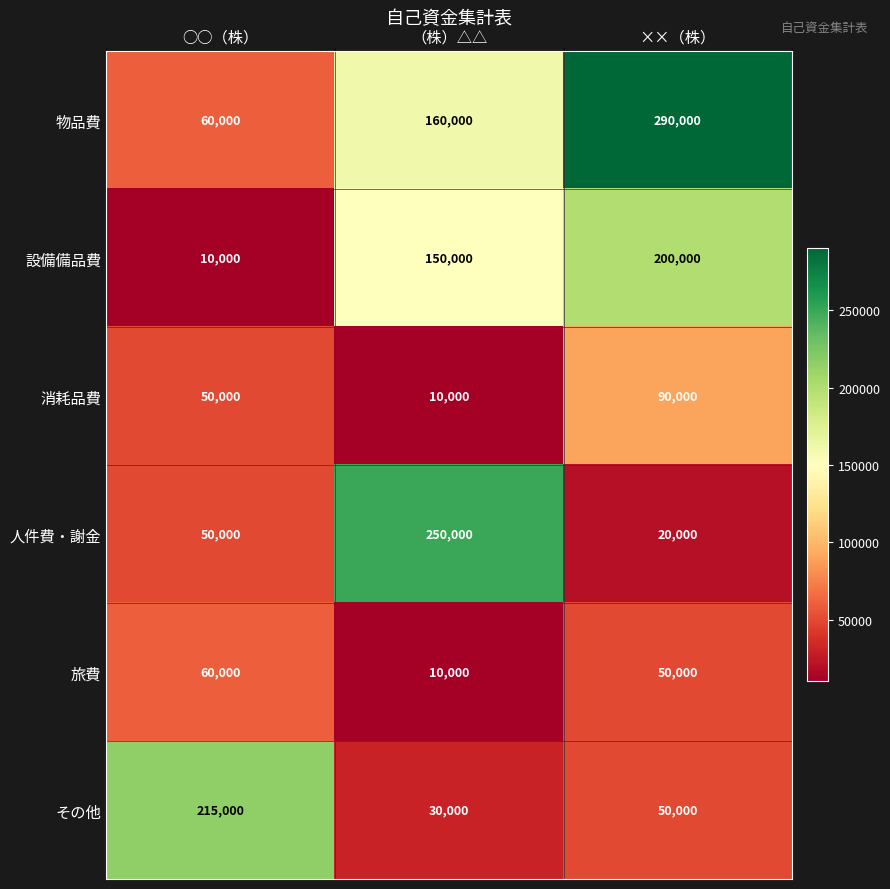

What value does the 旅費 series have at （株）△△, to the nearest 50?

10000